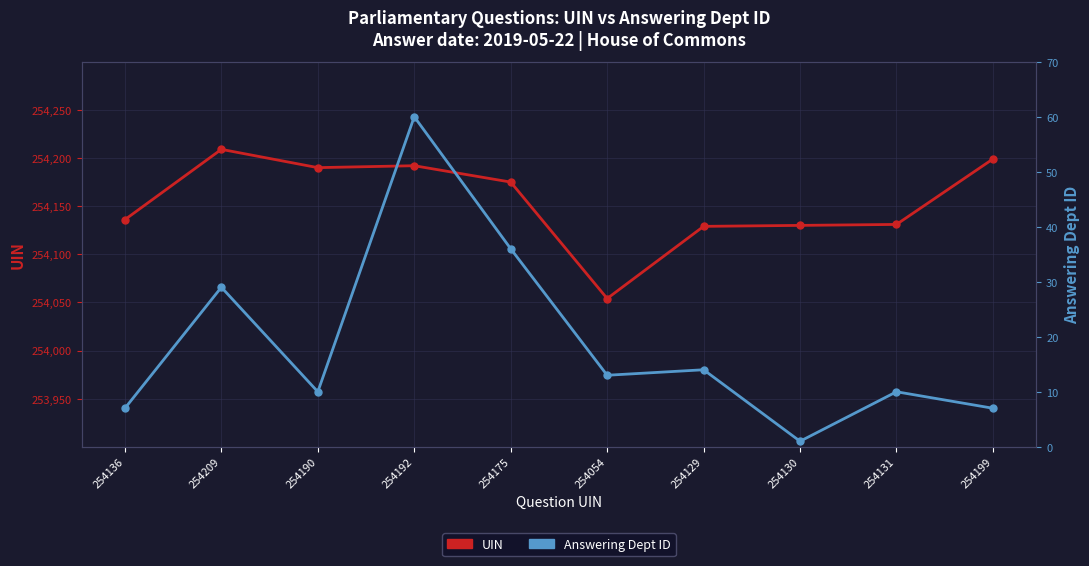

At which category does the chart reach its peak across all series?

254209